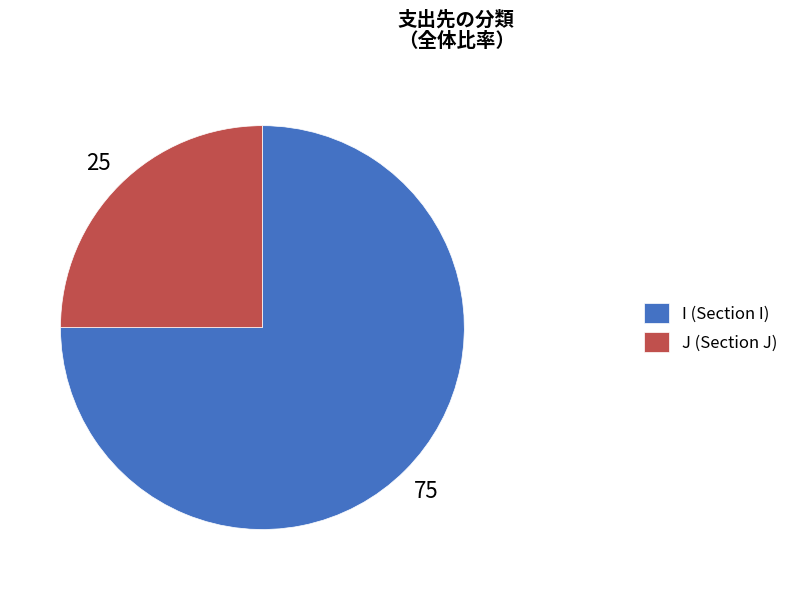

Is there a majority slice in this chart?

Yes